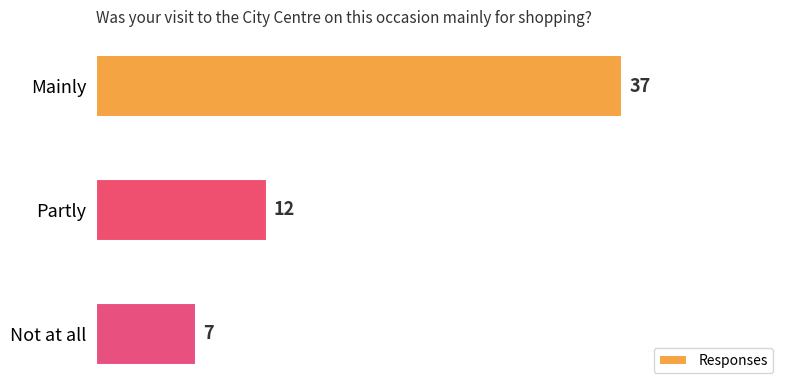

True or false: the data shows 12 at Partly.

True